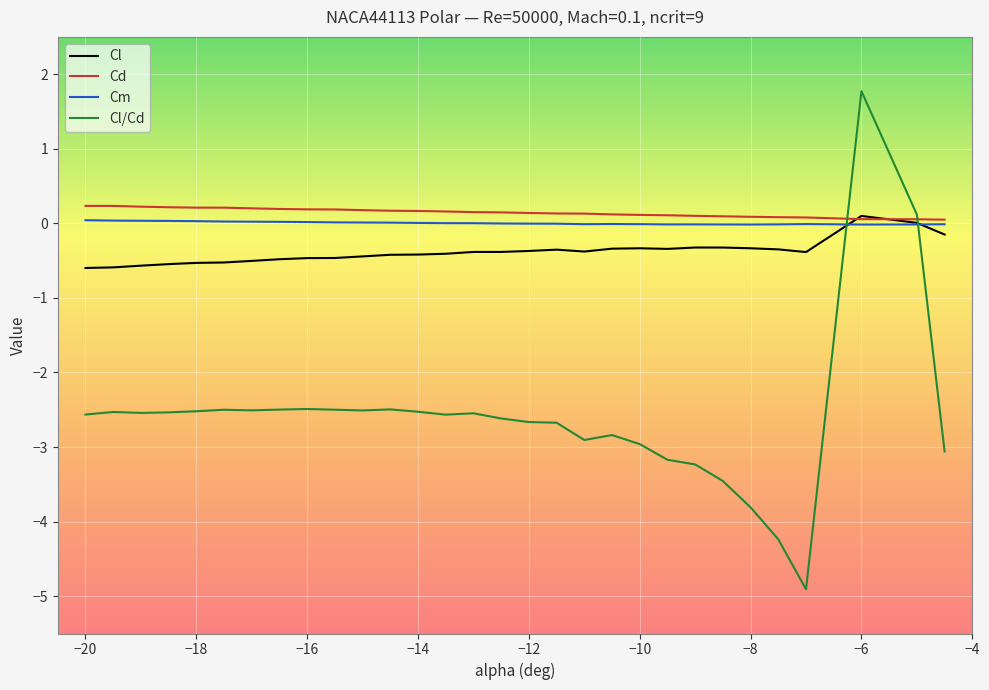

Which series has the largest range (max minus min)?

Cl/Cd